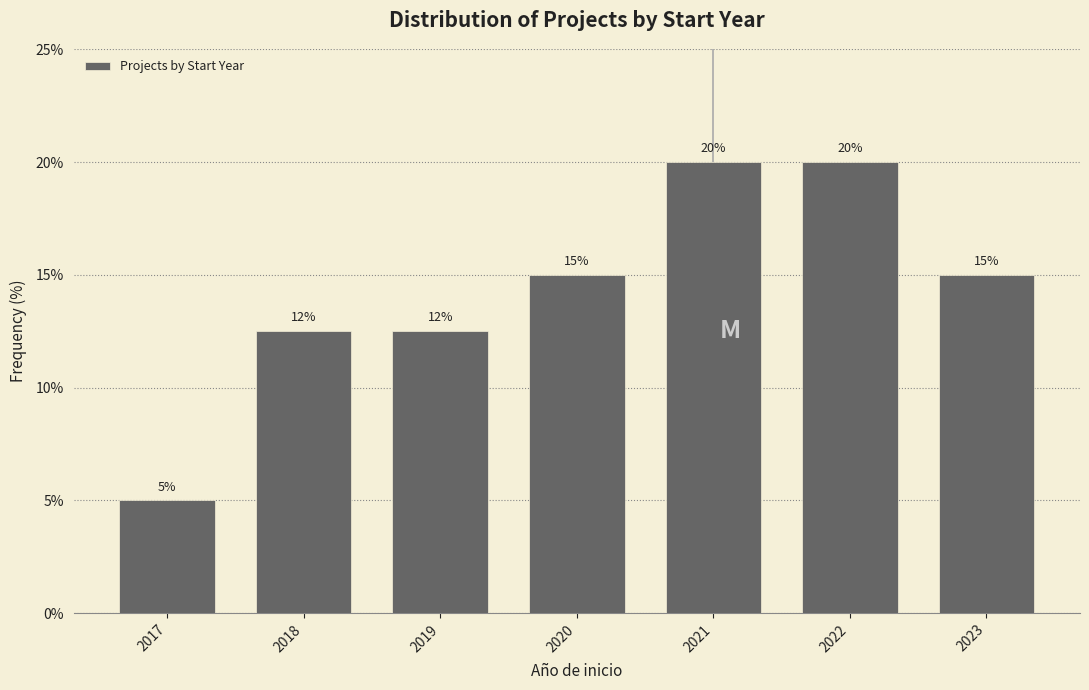

What is the approximate value at 2017?

5.0